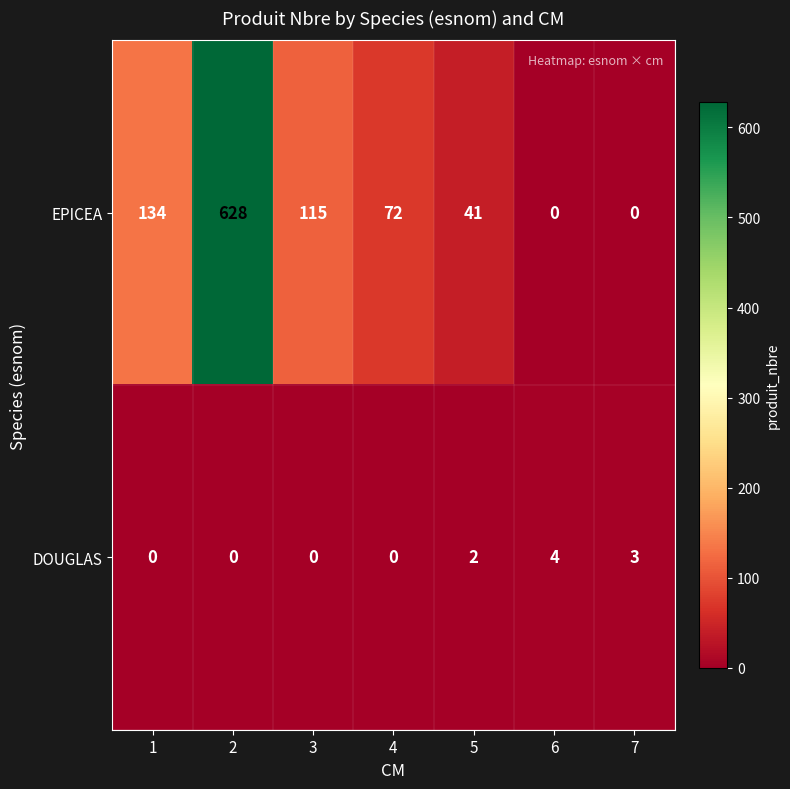

At how many categories does at least one series exceed 275?

1